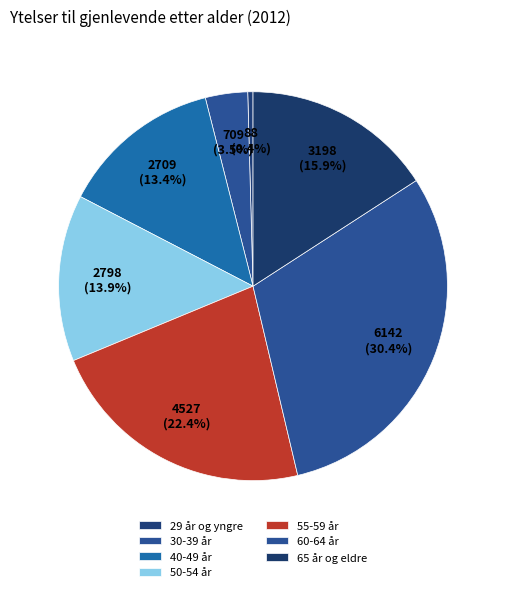

Approximately how many times larger is the value at 60-64 år compared to 50-54 år?

2.2